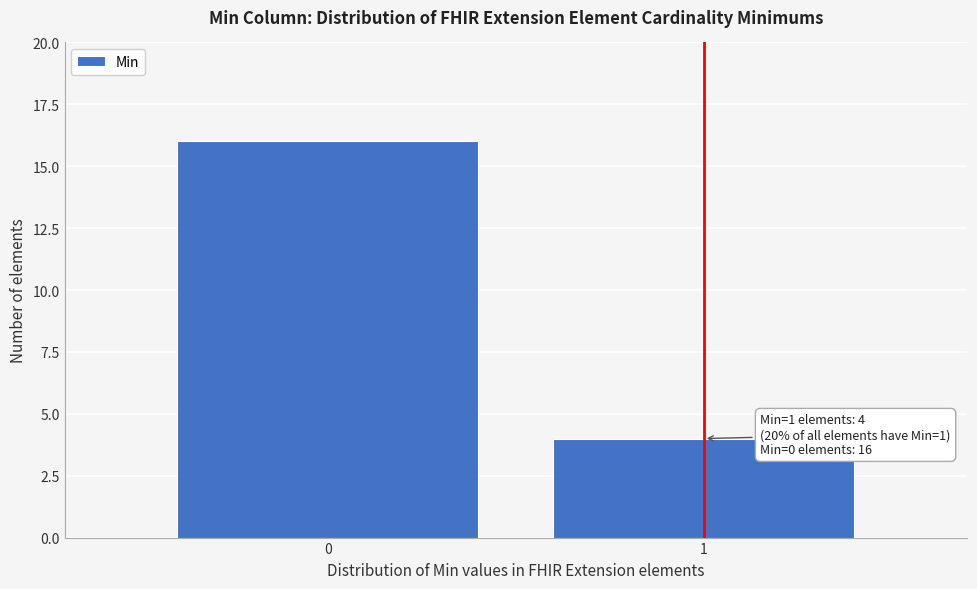

Reading left to right, transcribe all the data shown in this chart.

0=16	1=4